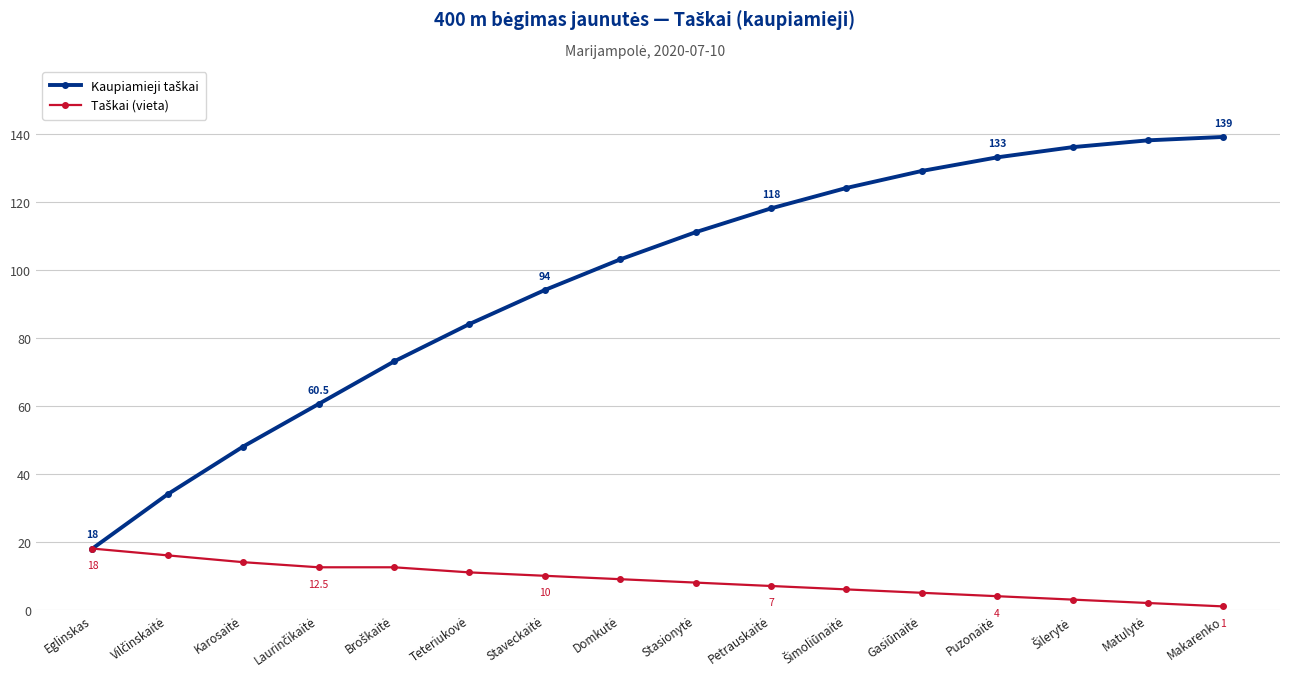

What is the label of the 1st point from the left?

Eglinskas